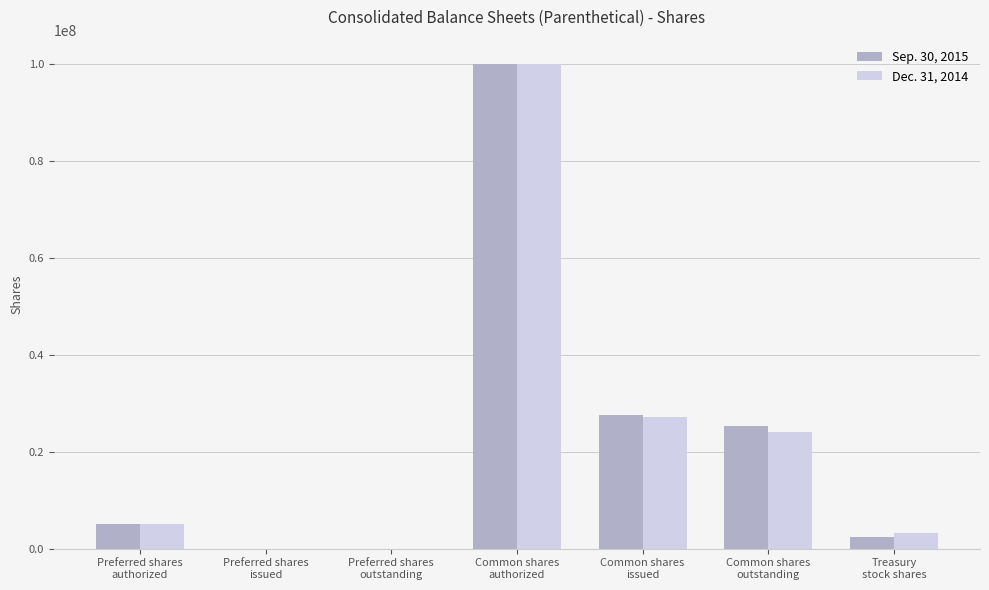

Reading right to left, list all the values displayed in this chart.

Sep. 30, 2015: Treasury
stock shares=2399000	Common shares
outstanding=25234000	Common shares
issued=27633000	Common shares
authorized=100000000	Preferred shares
outstanding=0	Preferred shares
issued=0	Preferred shares
authorized=5000000
Dec. 31, 2014: Treasury
stock shares=3204000	Common shares
outstanding=24037000	Common shares
issued=27241000	Common shares
authorized=100000000	Preferred shares
outstanding=0	Preferred shares
issued=0	Preferred shares
authorized=5000000